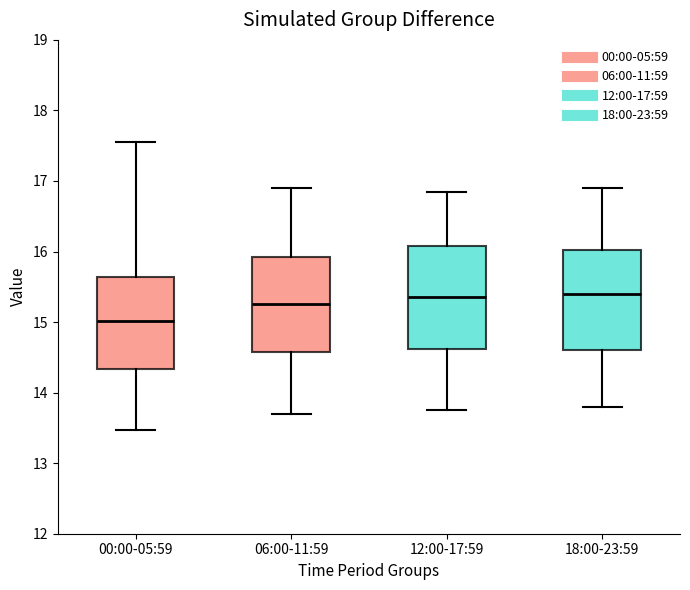

Which box has the lowest median line?

00:00-05:59